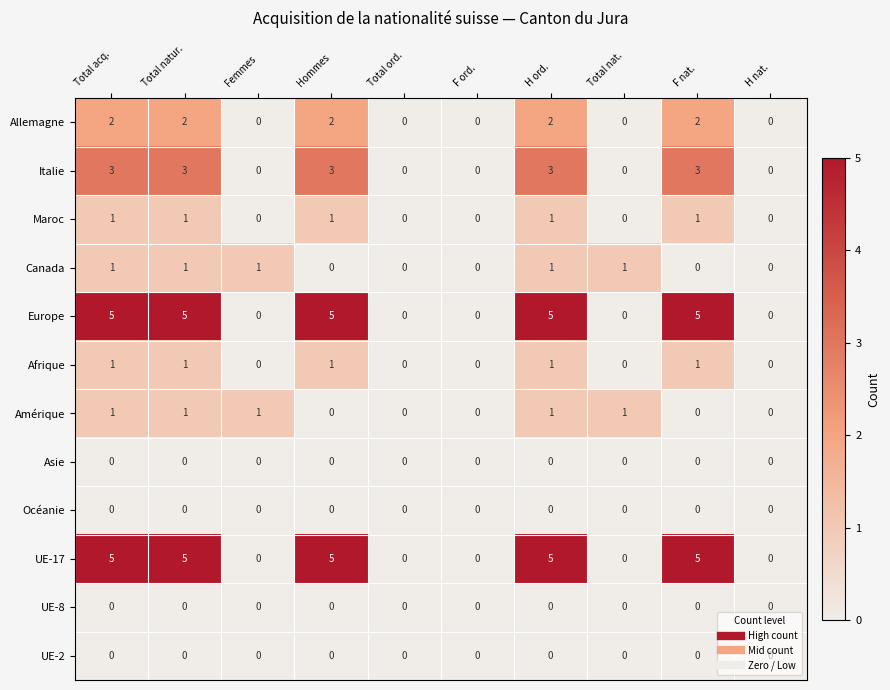

What is the maximum value for Europe?

5